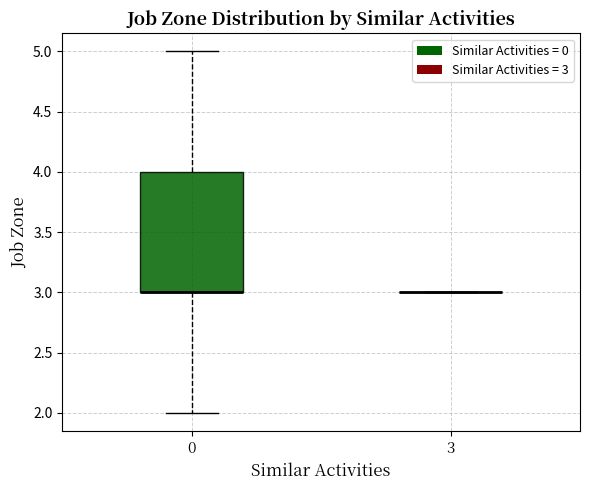

Reading left to right, read every box against the y-axis: the position of its median line, the range the box covers, and the ends of its whiskers. The values are not printed on the chart, so give them approximately, as read against the axis.

0: median 3 (drawn on the box's lower edge), box 3 to 4, whiskers 2 to 5
3: box collapsed to a line at 3, whiskers 3 to 3